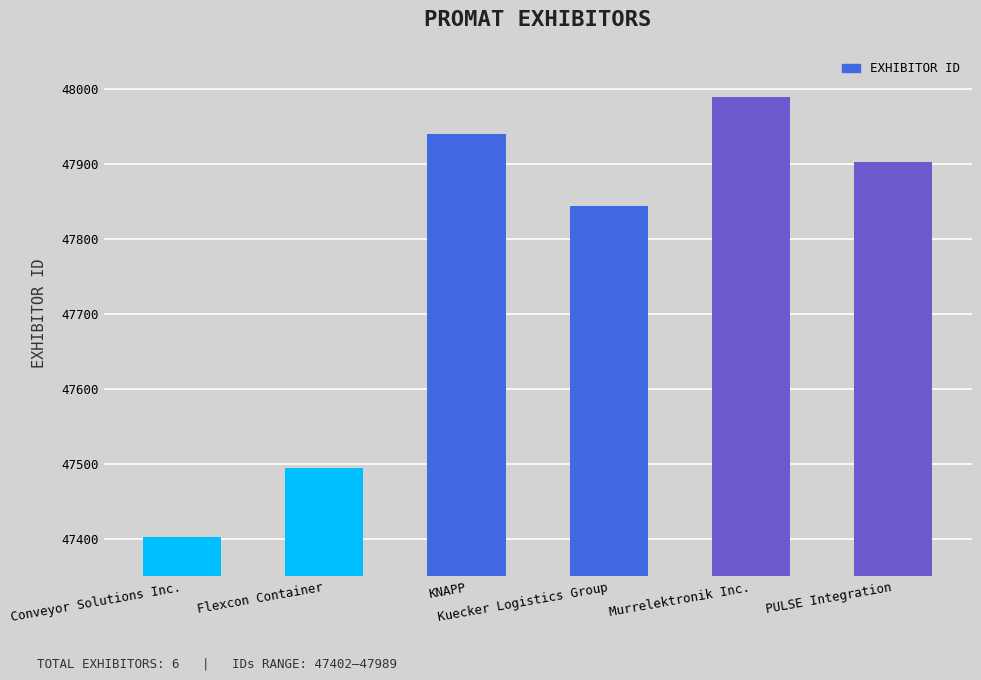

Are the bars grouped side by side (vs. stacked)?

No